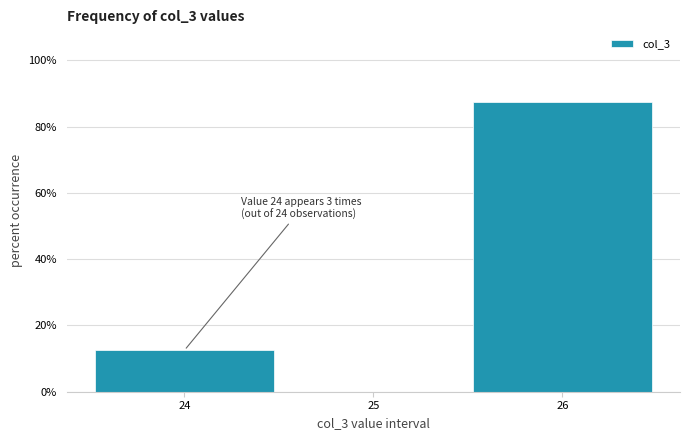

Over which range of the x-axis is the bar tallest?

25.5 to 26.5